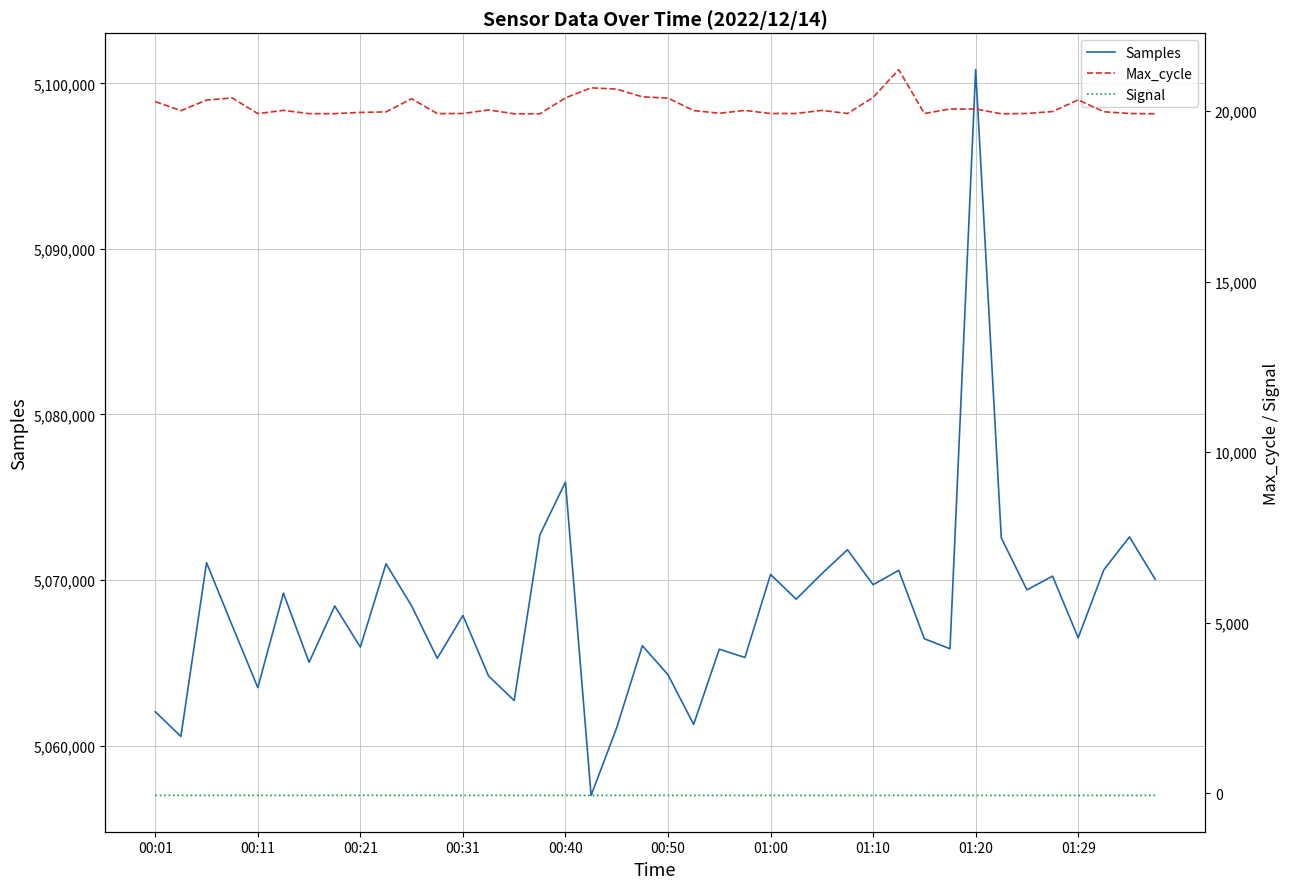

True or false: Signal and Max_cycle intersect in this chart.

False